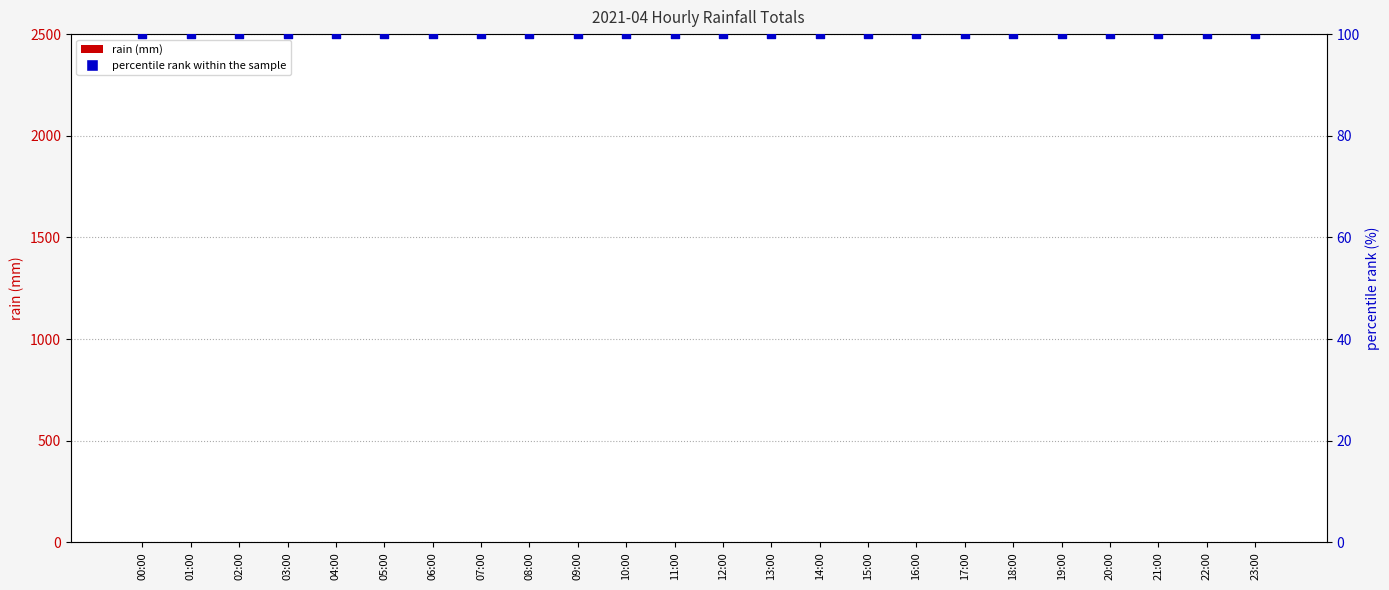

What are all the series names shown in the legend?

rain (mm), percentile rank within the sample